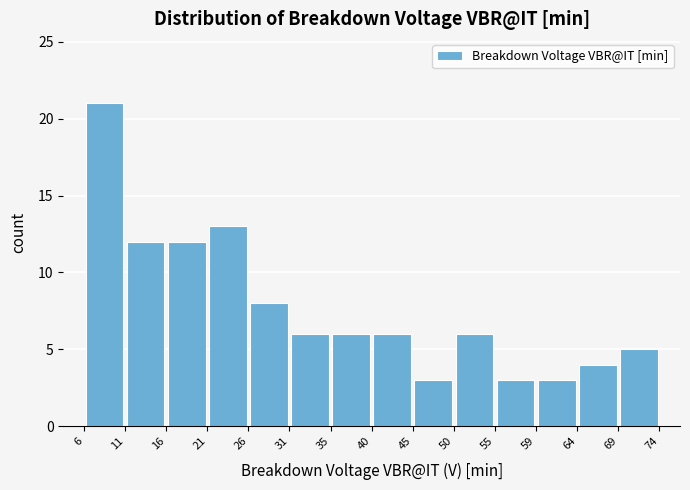

Reading left to right, transcribe this chart: for each bar, give the range it covers on the x-axis and its height. The values are not printed on the chart, so give them approximately, as read against the axis.

6 to 11: 21
11 to 16: 12
16 to 21: 12
21 to 26: 13
26 to 31: 8
31 to 35: 6
35 to 40: 6
40 to 45: 6
45 to 50: 3
50 to 55: 6
55 to 59: 3
59 to 64: 3
64 to 69: 4
69 to 74: 5